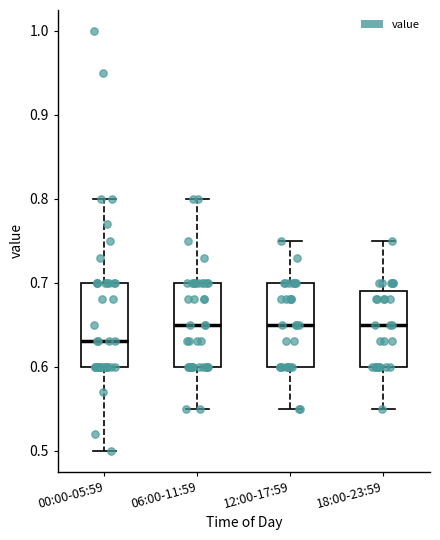

Reading left to right, transcribe this box plot: for each box, give where its median line is, the range the box spans, and where its two whiskers end, as read against the y-axis. The values are not printed on the chart, so give them approximately, as read against the axis.

00:00-05:59: median 0.63, box 0.60 to 0.70, whiskers 0.50 to 0.80
06:00-11:59: median 0.65, box 0.60 to 0.70, whiskers 0.55 to 0.80
12:00-17:59: median 0.65, box 0.60 to 0.70, whiskers 0.55 to 0.75
18:00-23:59: median 0.65, box 0.60 to 0.69, whiskers 0.55 to 0.75